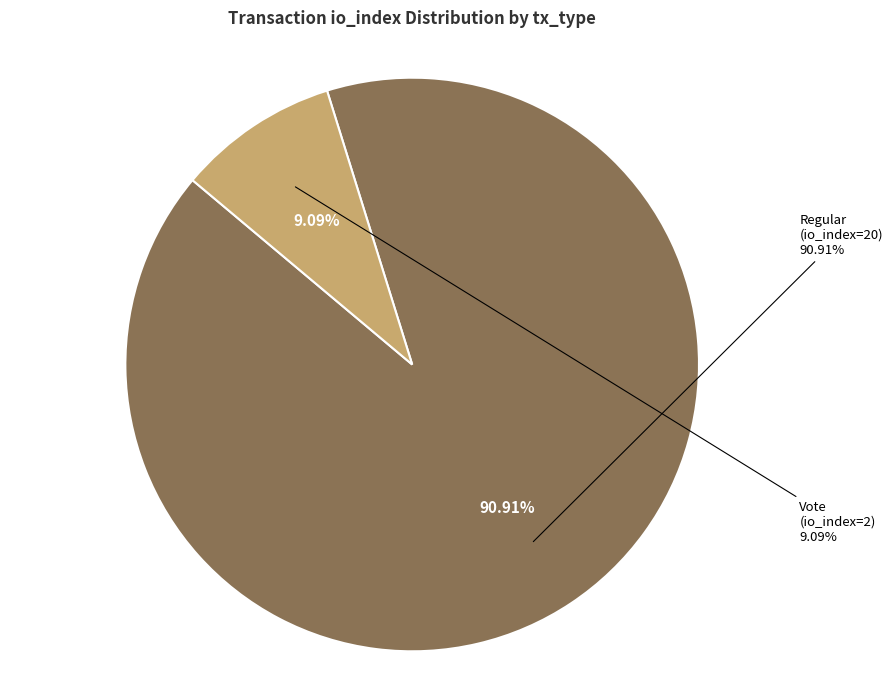

What is the change in value from Regular (io_index=20) to Vote (io_index=2)?

-18